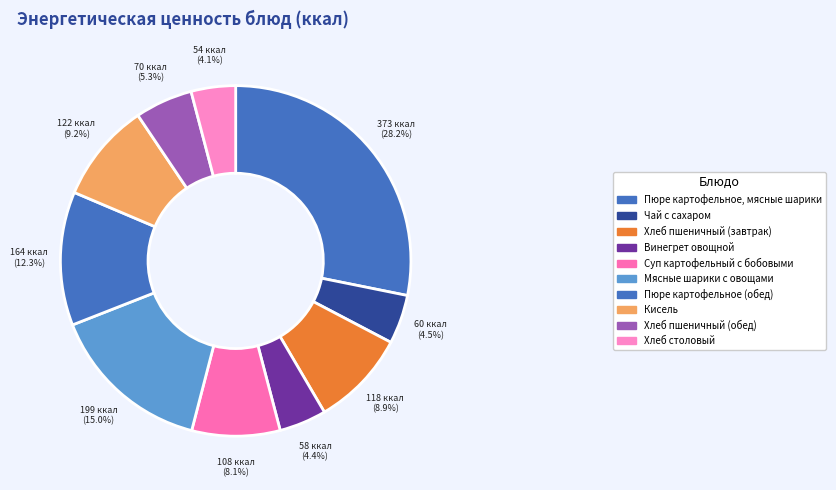

The Хлеб столовый slice represents 4% of the pie. True or false?

True